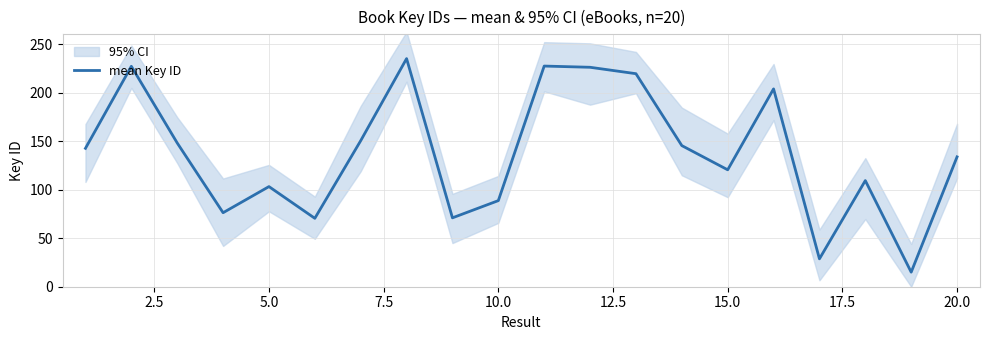

Where is mean Key ID nearest to the value 125?

15.0